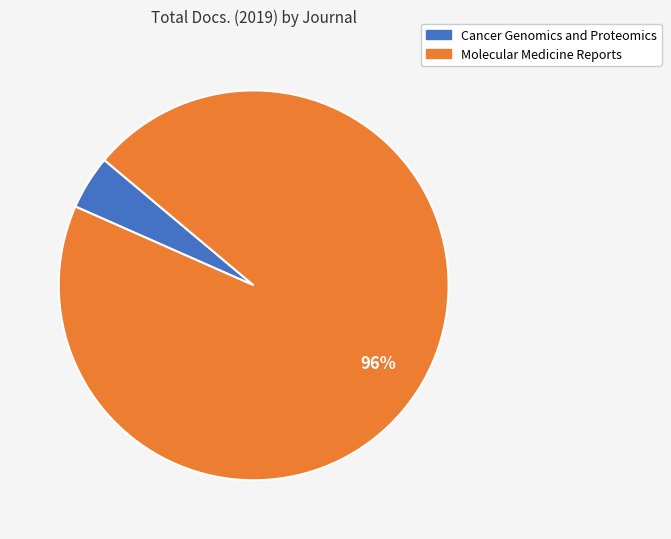

Do Cancer Genomics and Proteomics and Molecular Medicine Reports together represent more than half of the pie?

Yes